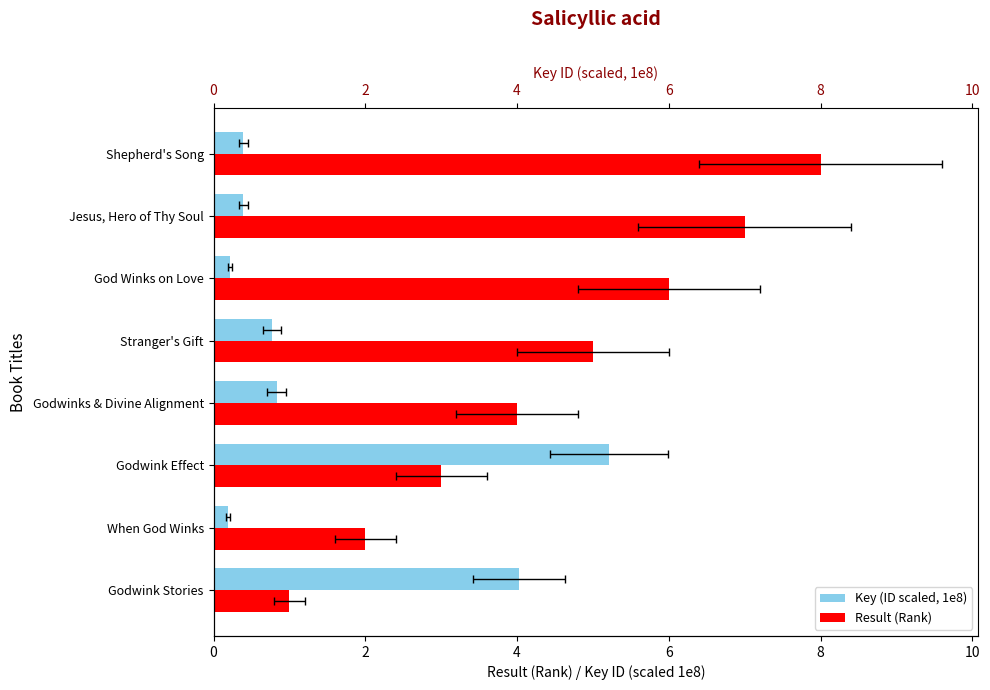

What is the label of the 7th bar from the right?

When God Winks